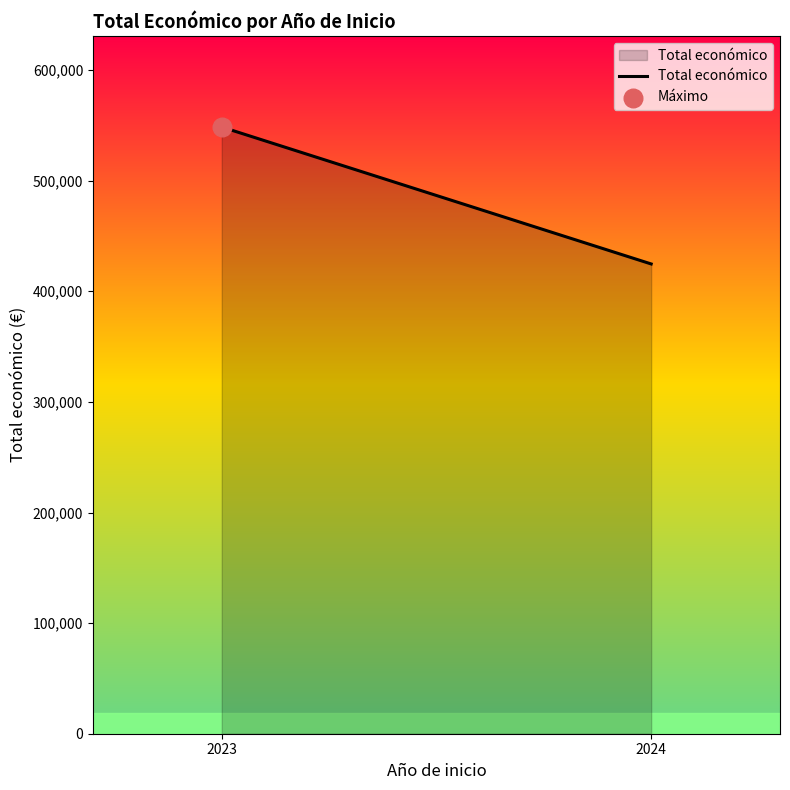

What is the change in value from 2023 to 2024?

-123796